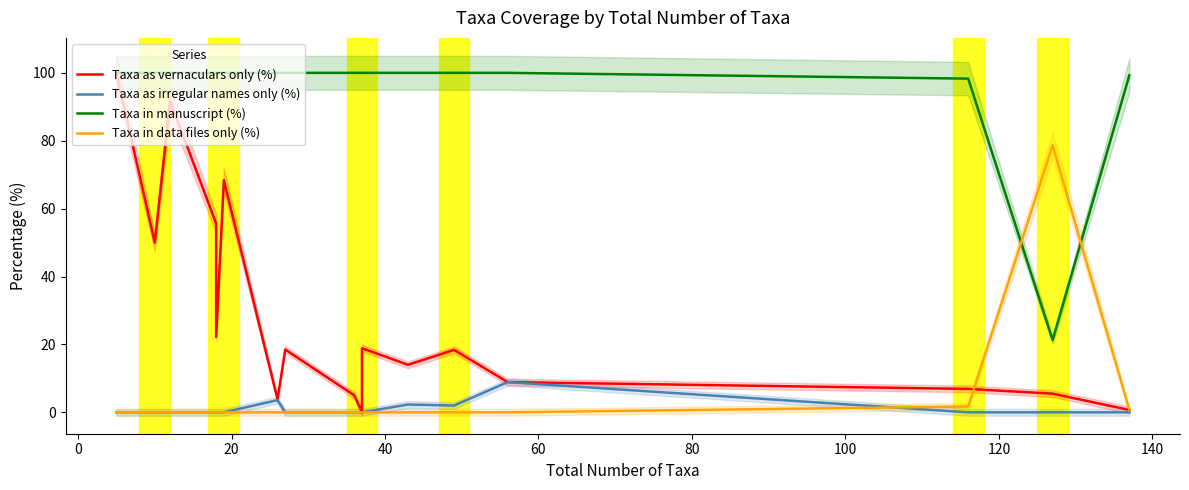

In Taxa as irregular names only (%), how many points are lower than both neighbors (excluding endpoints)?

1